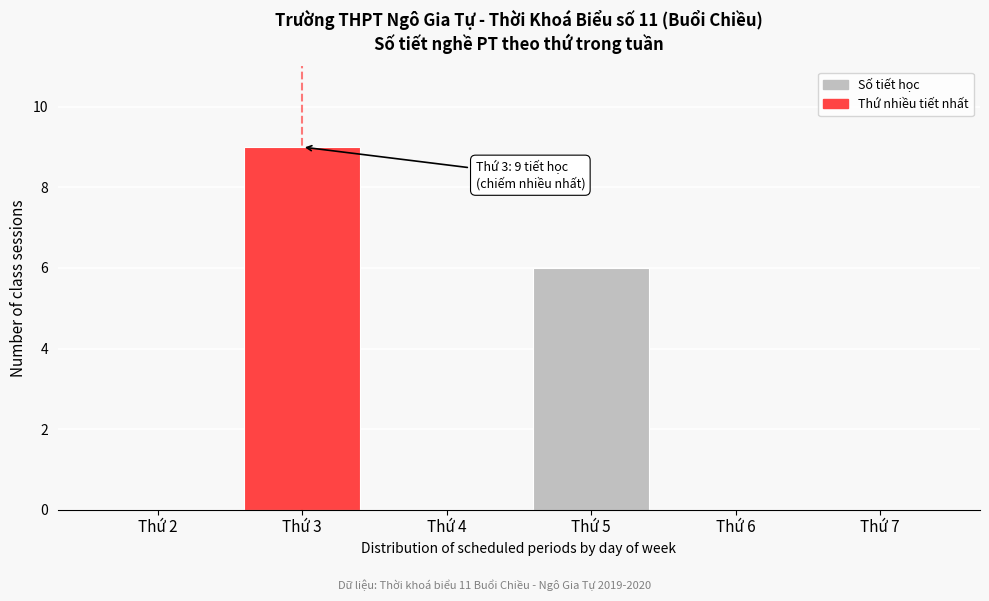

Reading left to right, list all the values displayed in this chart.

Thứ 2=0	Thứ 3=9	Thứ 4=0	Thứ 5=6	Thứ 6=0	Thứ 7=0